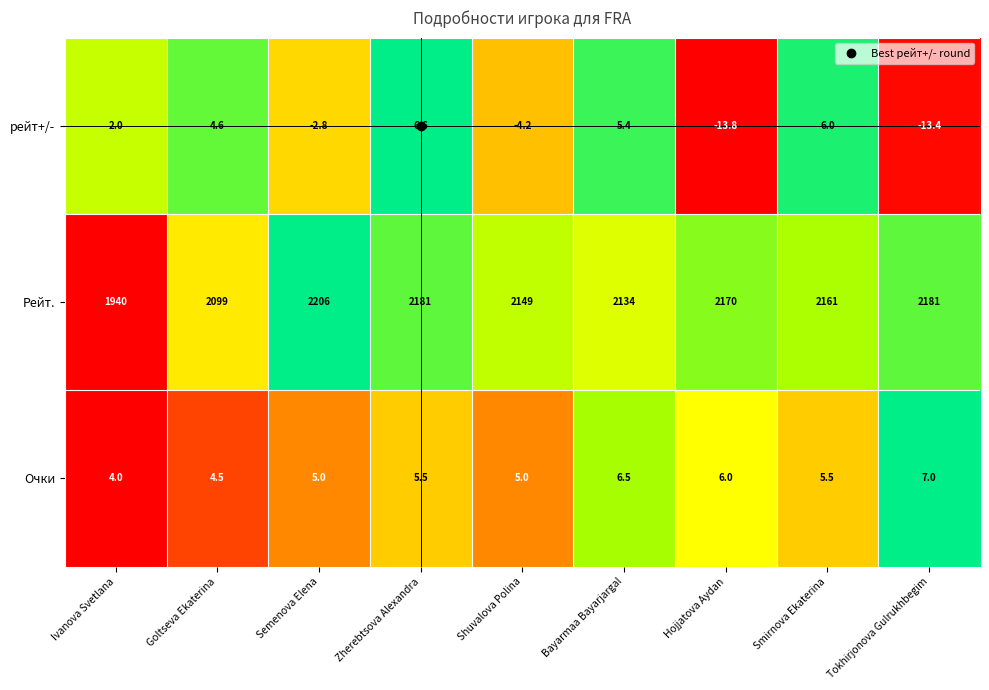

Which series has the widest spread of values?

Рейт.